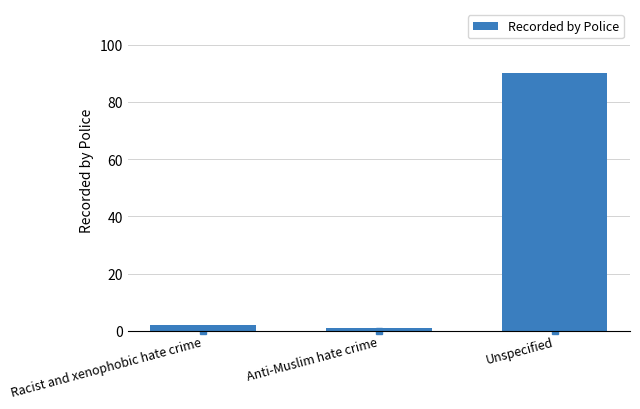

List the labels in order of value, largest first.

Unspecified, Racist and xenophobic hate crime, Anti-Muslim hate crime